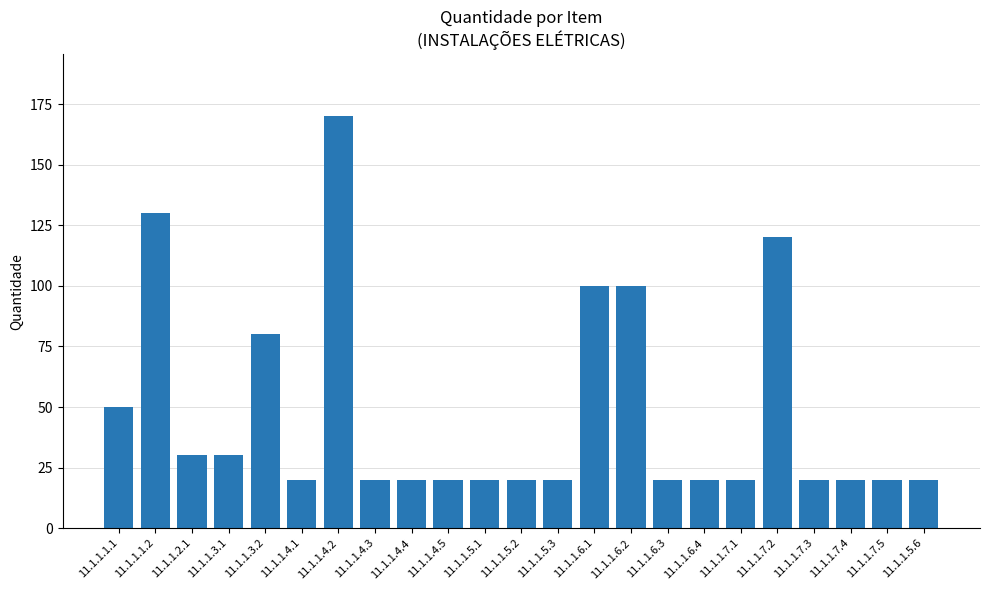

Reading left to right, extract all data points from this chart.

50	130	30	30	80	20	170	20	20	20	20	20	20	100	100	20	20	20	120	20	20	20	20